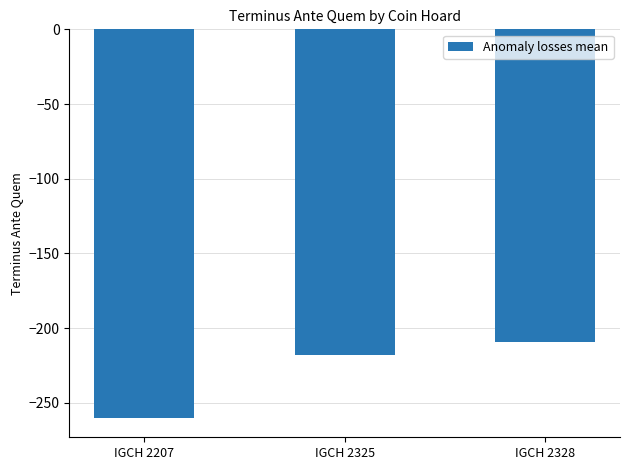

Reading left to right, what are all the values shown in this chart?

-260	-218	-209